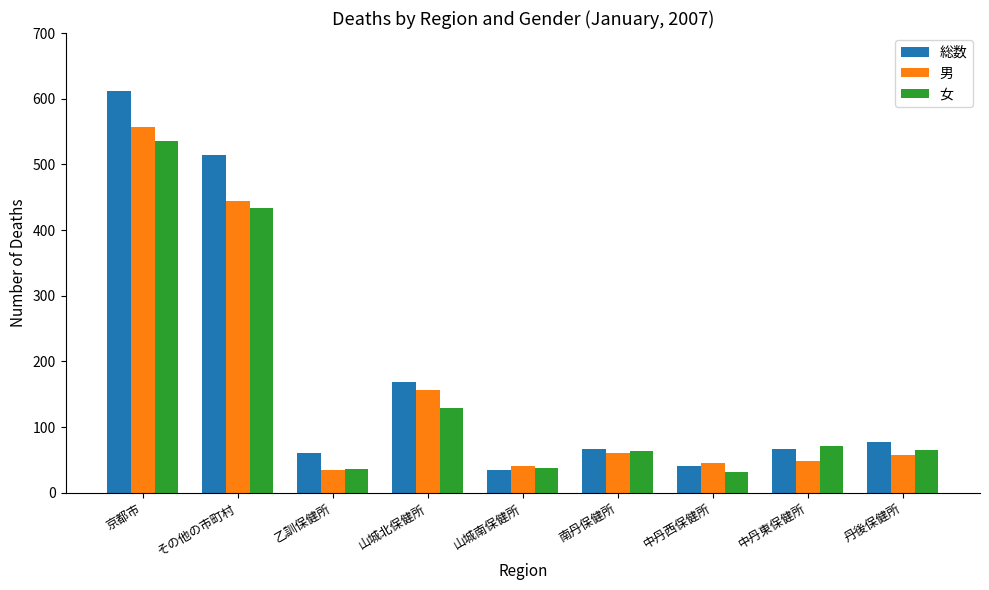

At which category does the chart reach its peak across all series?

京都市